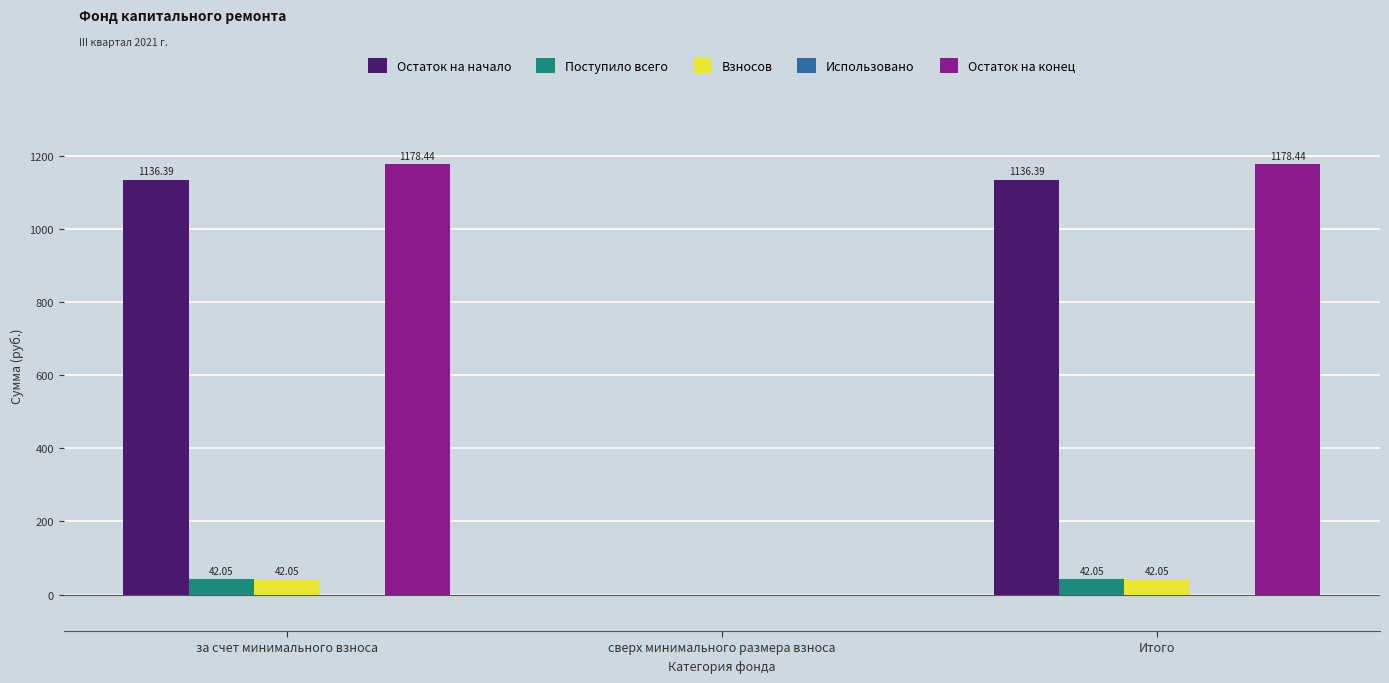

The Взносов series shows 0.0 at сверх минимального размера взноса. True or false?

True